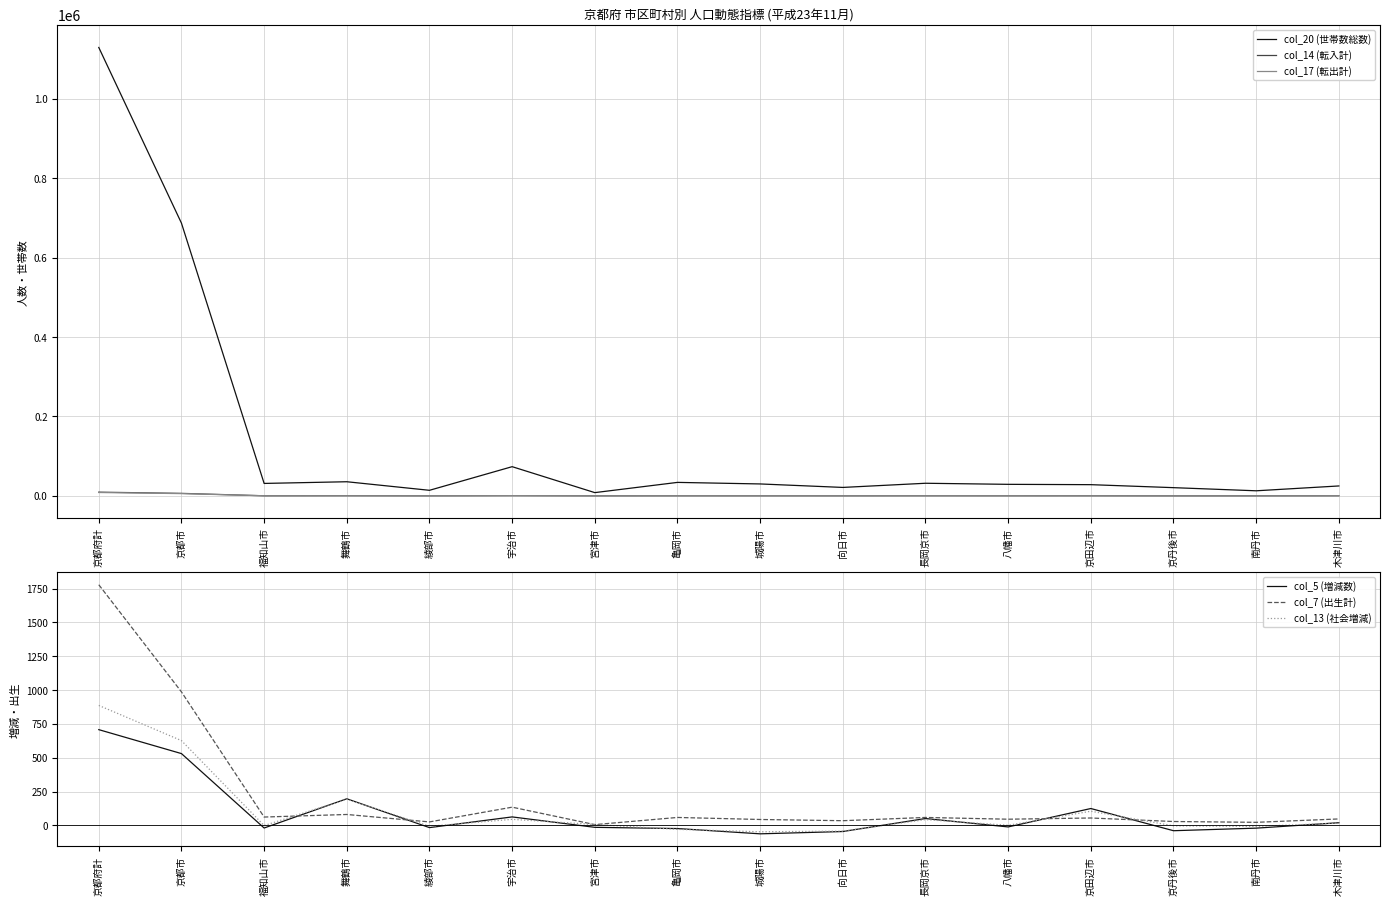

Which series has the largest range (max minus min)?

col_20 (世帯数総数)